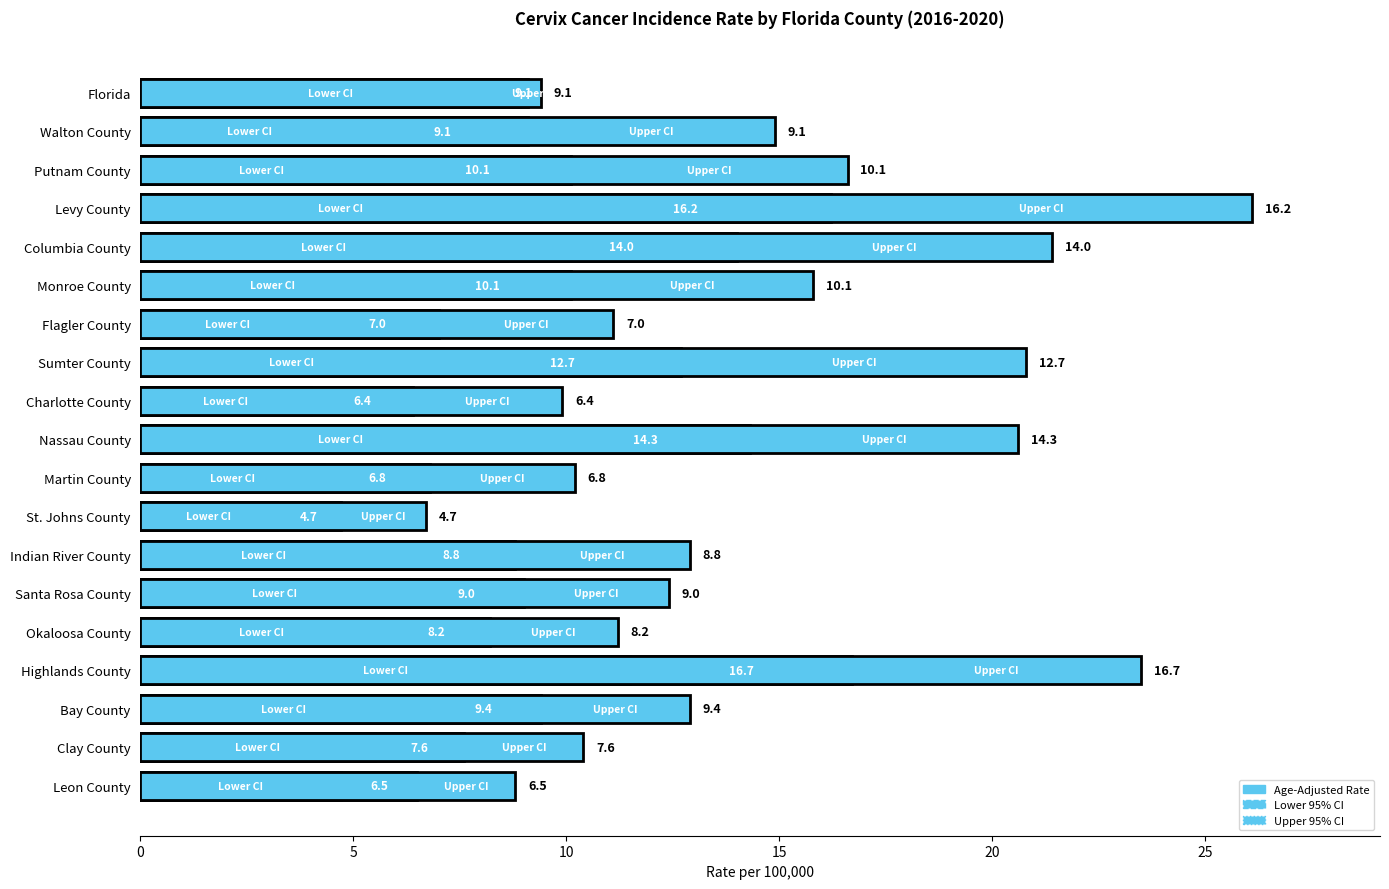

How many data points in Lower 95% CI are less than 5?

5